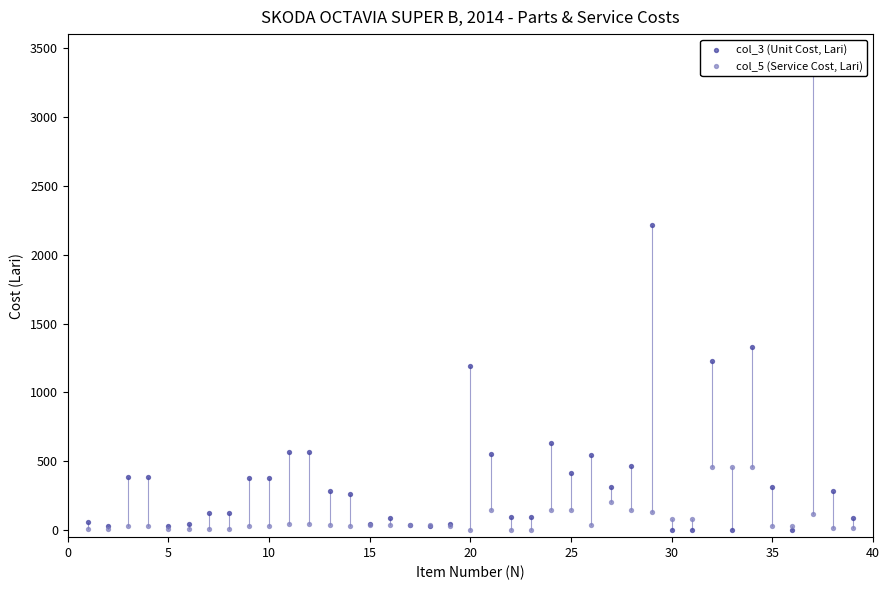

Which series reaches the minimum Y coordinate?

col_3 (Unit Cost, Lari)